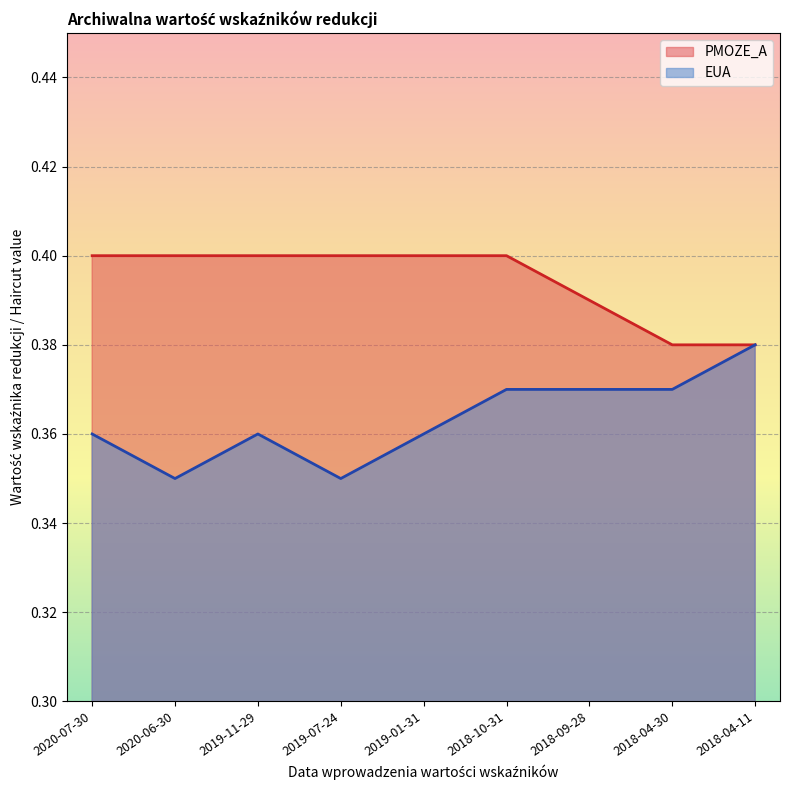

Which series has the largest total across all categories?

PMOZE_A